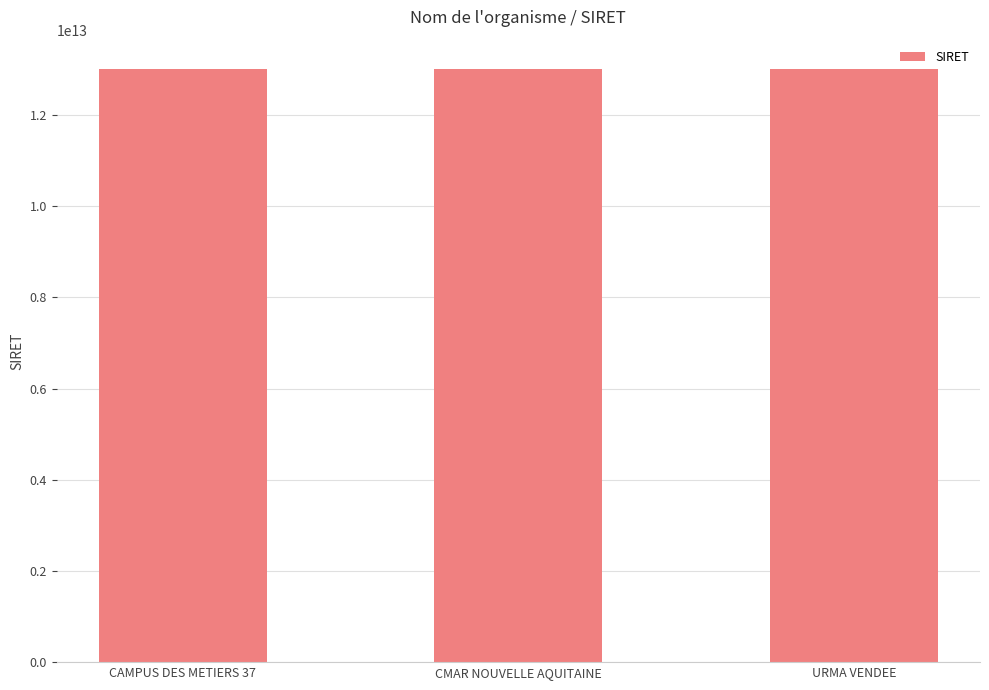

How many bars are there in total?

3